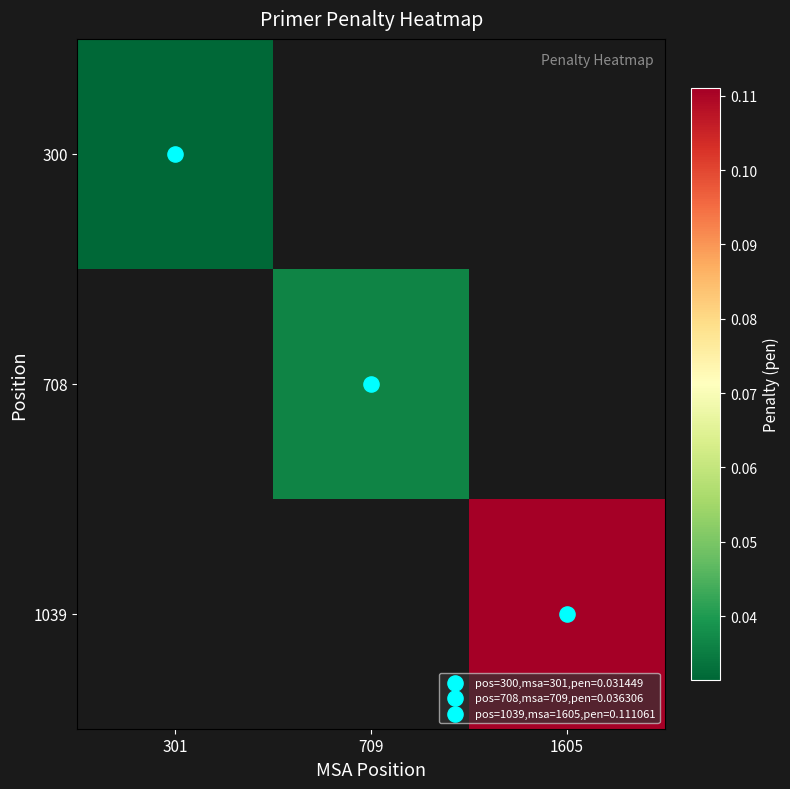

Is the value of 300 at 709 greater than the value of 1039 at 709?

No